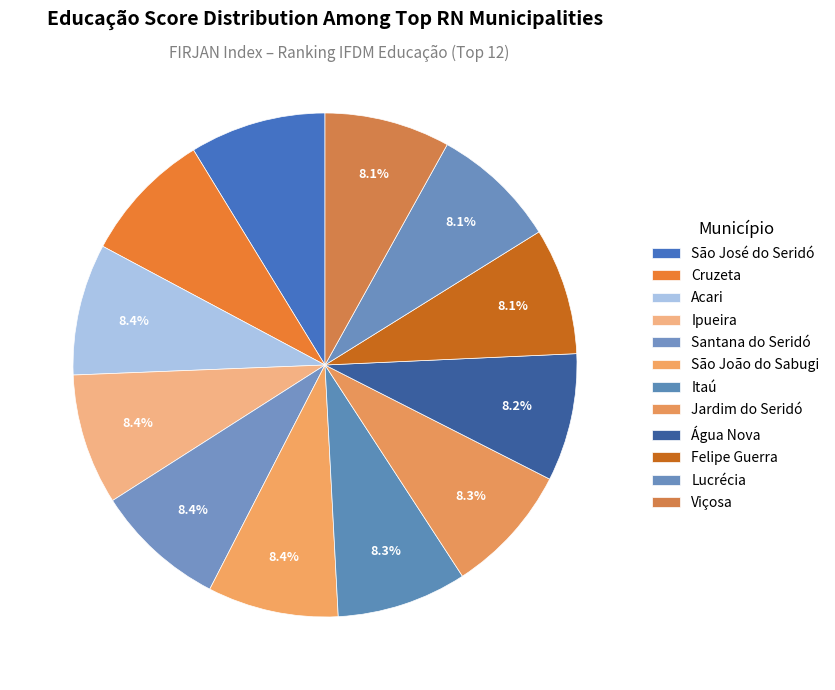

Does Felipe Guerra represent more than half of the total?

No